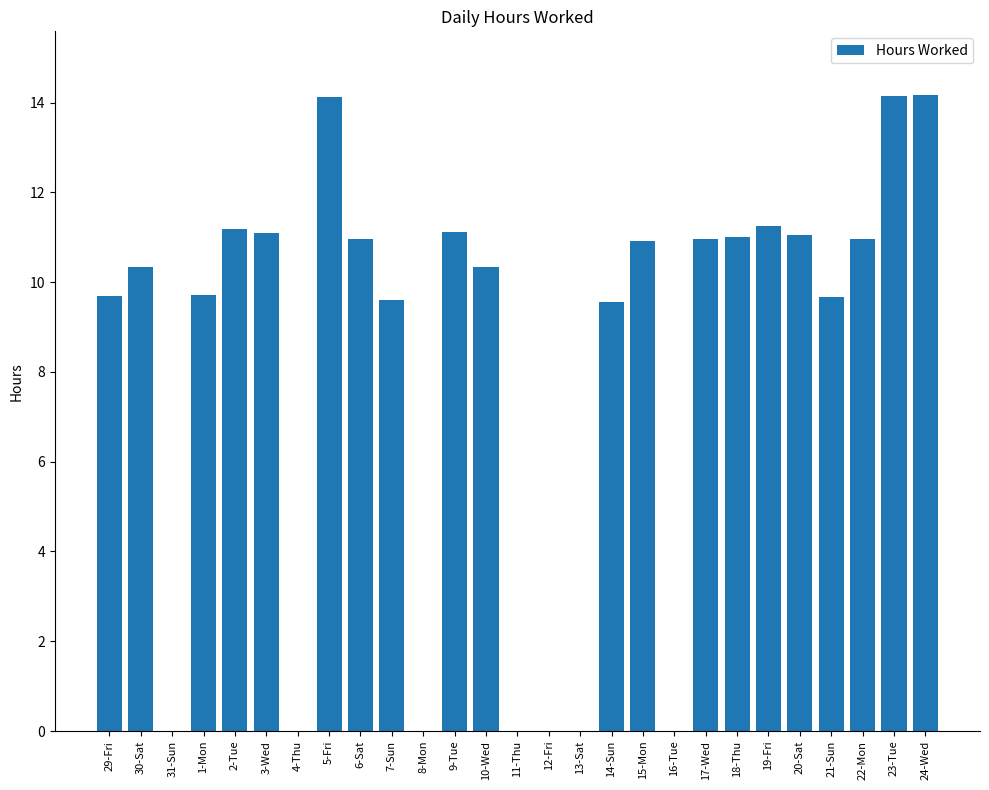

The chart shows a value of 24.6 at 23-Tue. True or false?

False